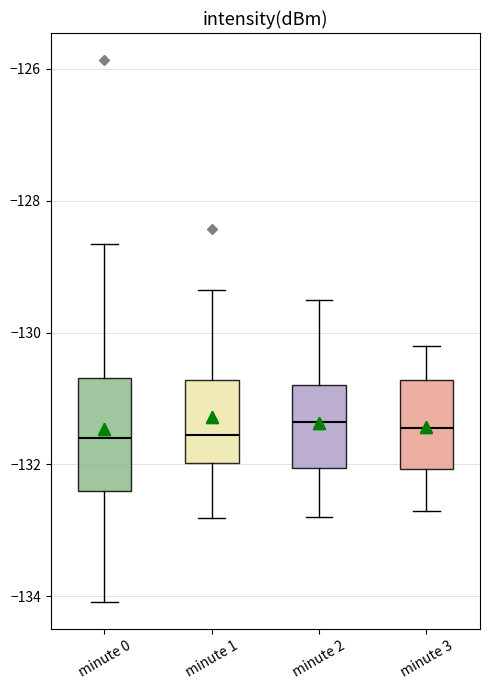

Where does the upper whisker of the box for minute 3 end on the y-axis? The values are not printed on the chart, so give them approximately, as read against the axis.

-130.2